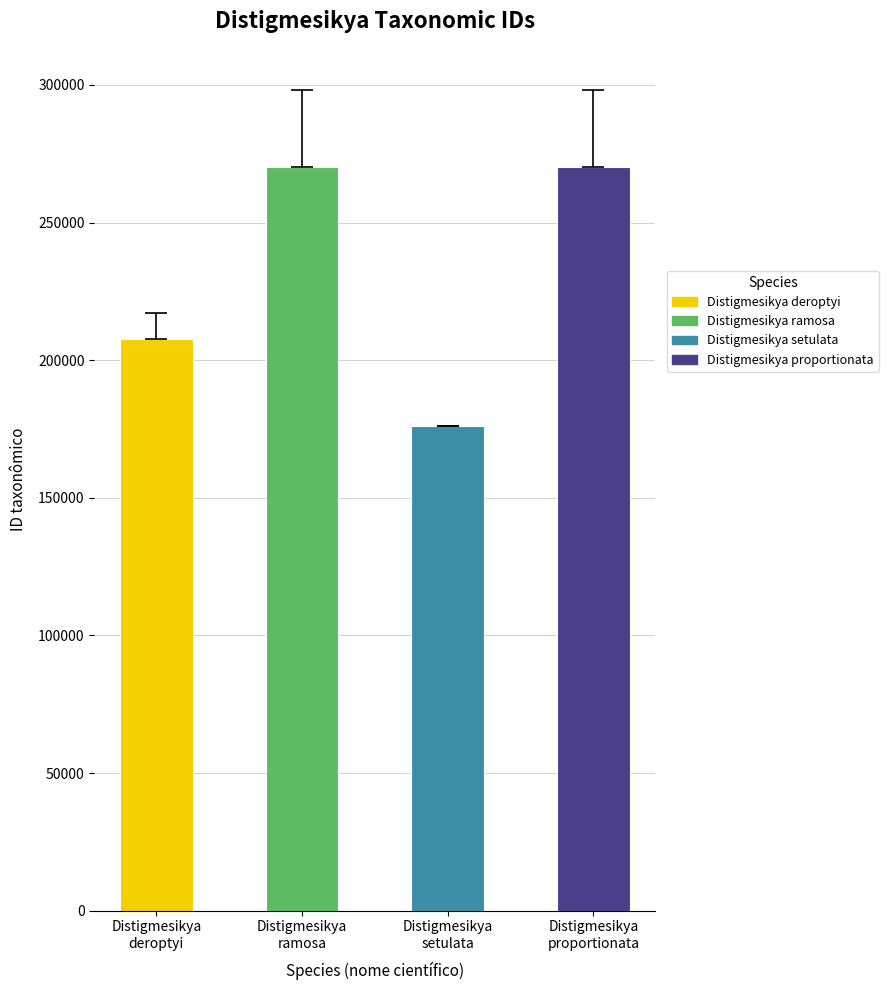

What is the label of the 2nd bar from the right?

Distigmesikya
setulata